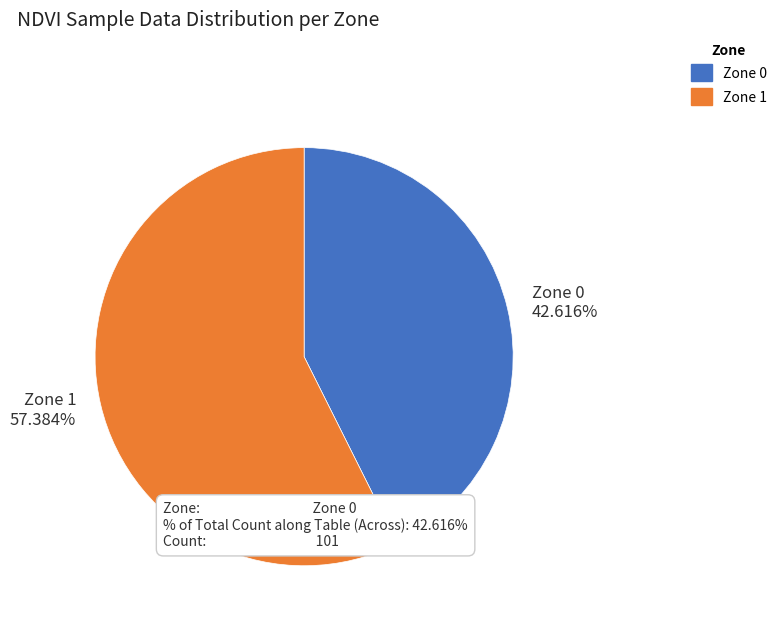

Is there any slice that represents more than half of the pie?

Yes